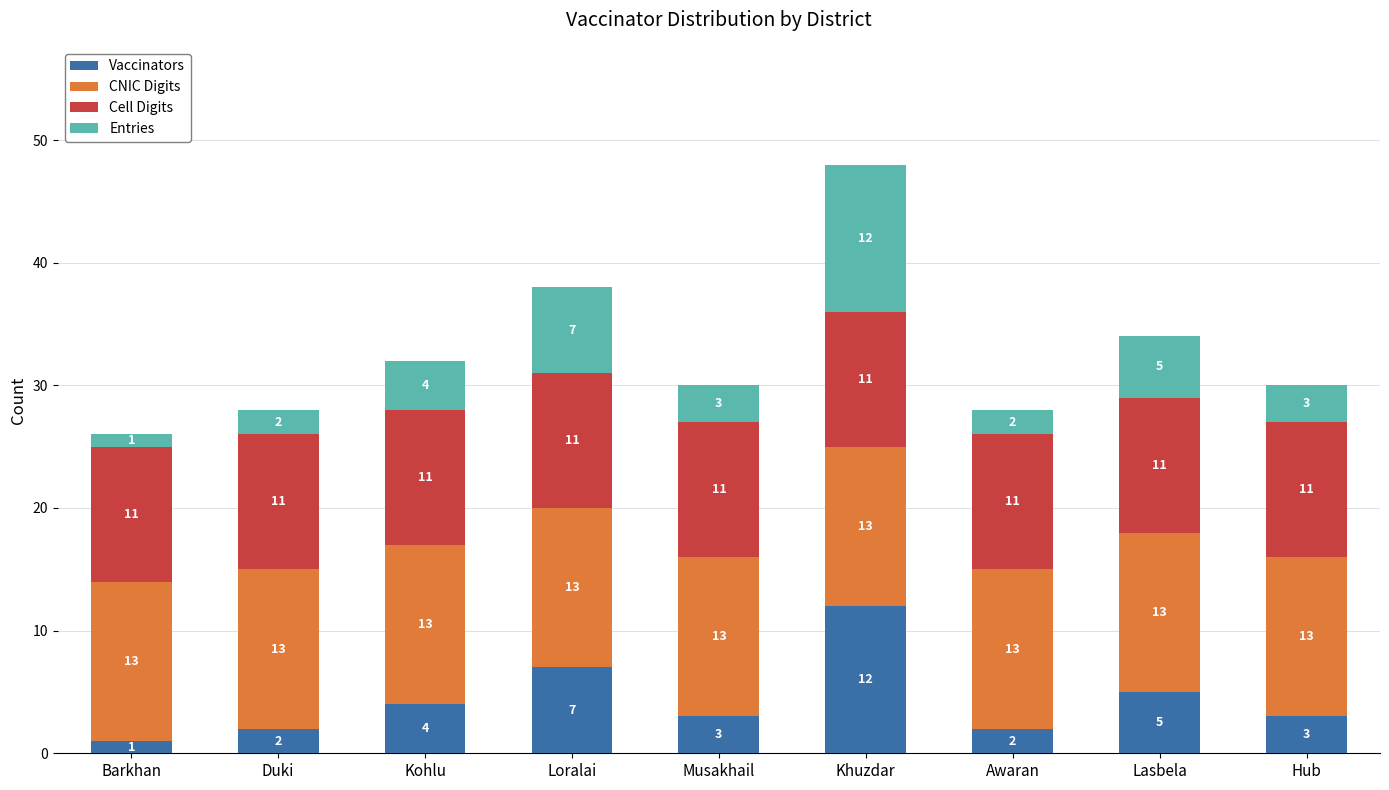

At which label does Vaccinators reach its minimum?

Barkhan